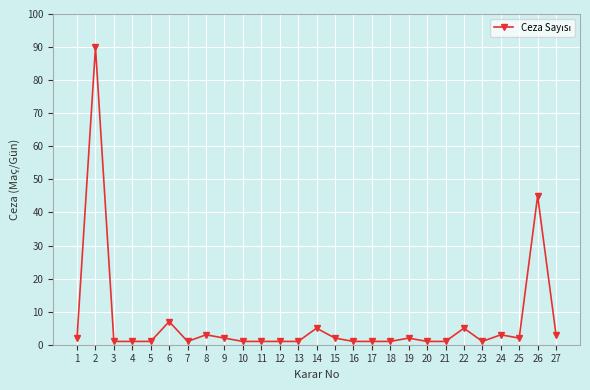

True or false: there are more than 0 points higher than both neighbors.

True